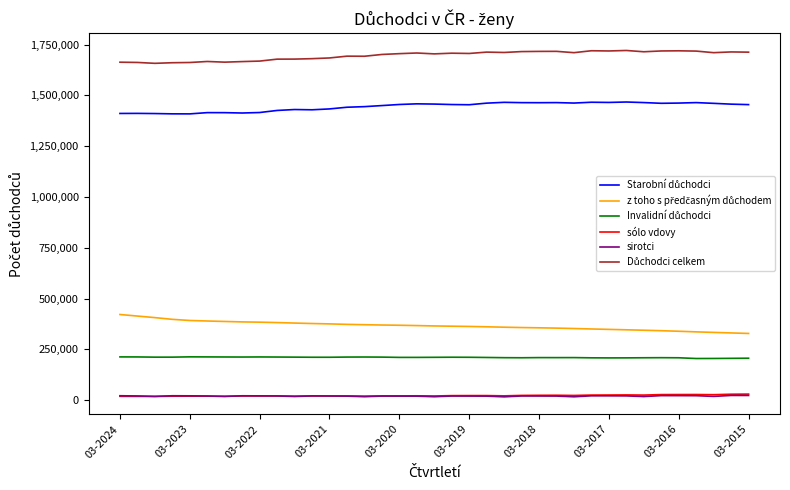

What is the greatest value displayed?

1721438